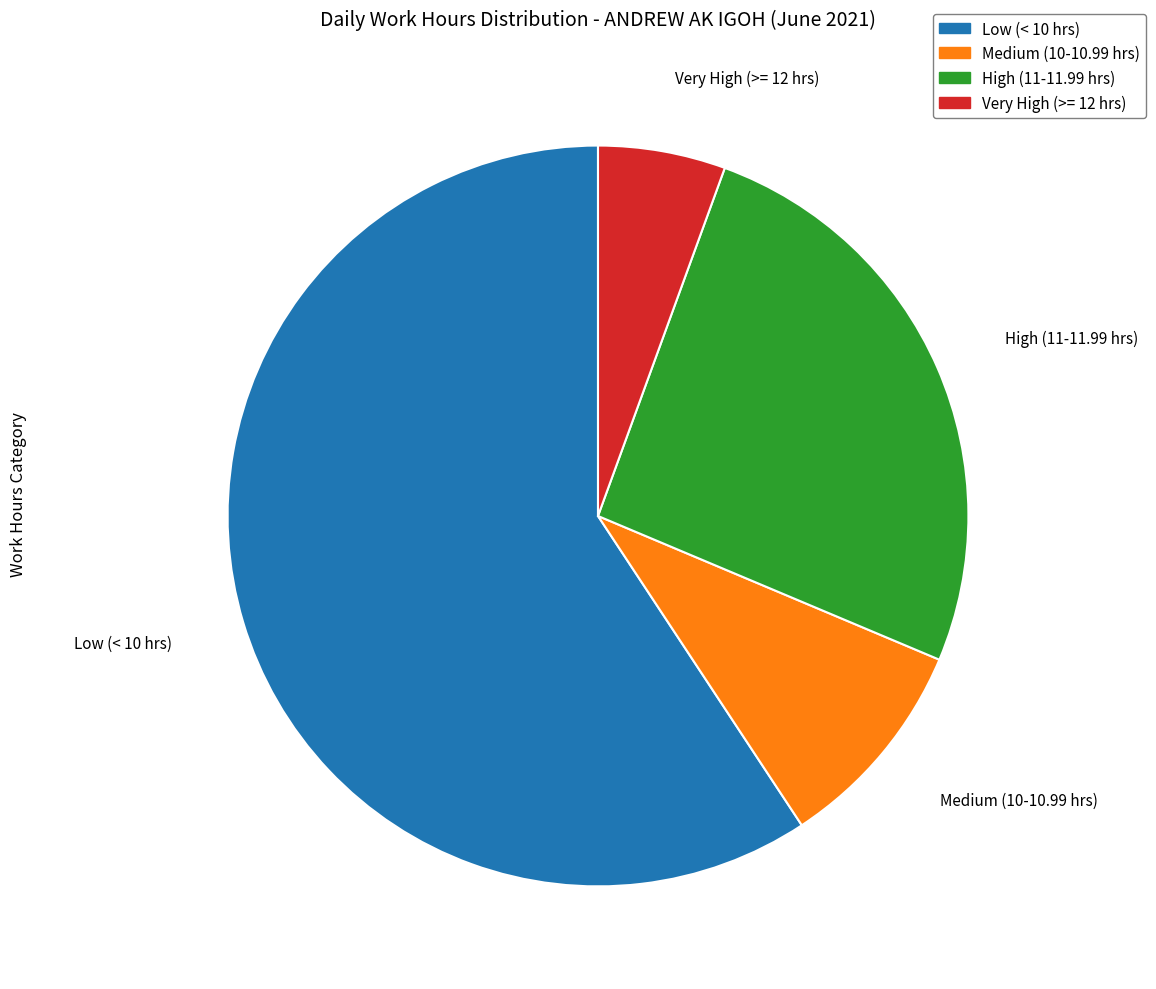

How many segments does this pie chart have?

4